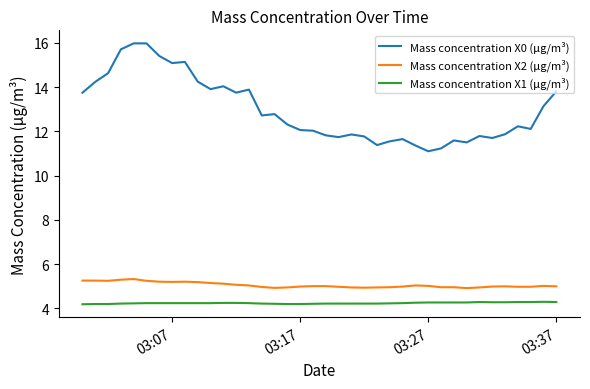

True or false: Mass concentration X1 (μg/m³) and Mass concentration X0 (μg/m³) cross at least once.

False